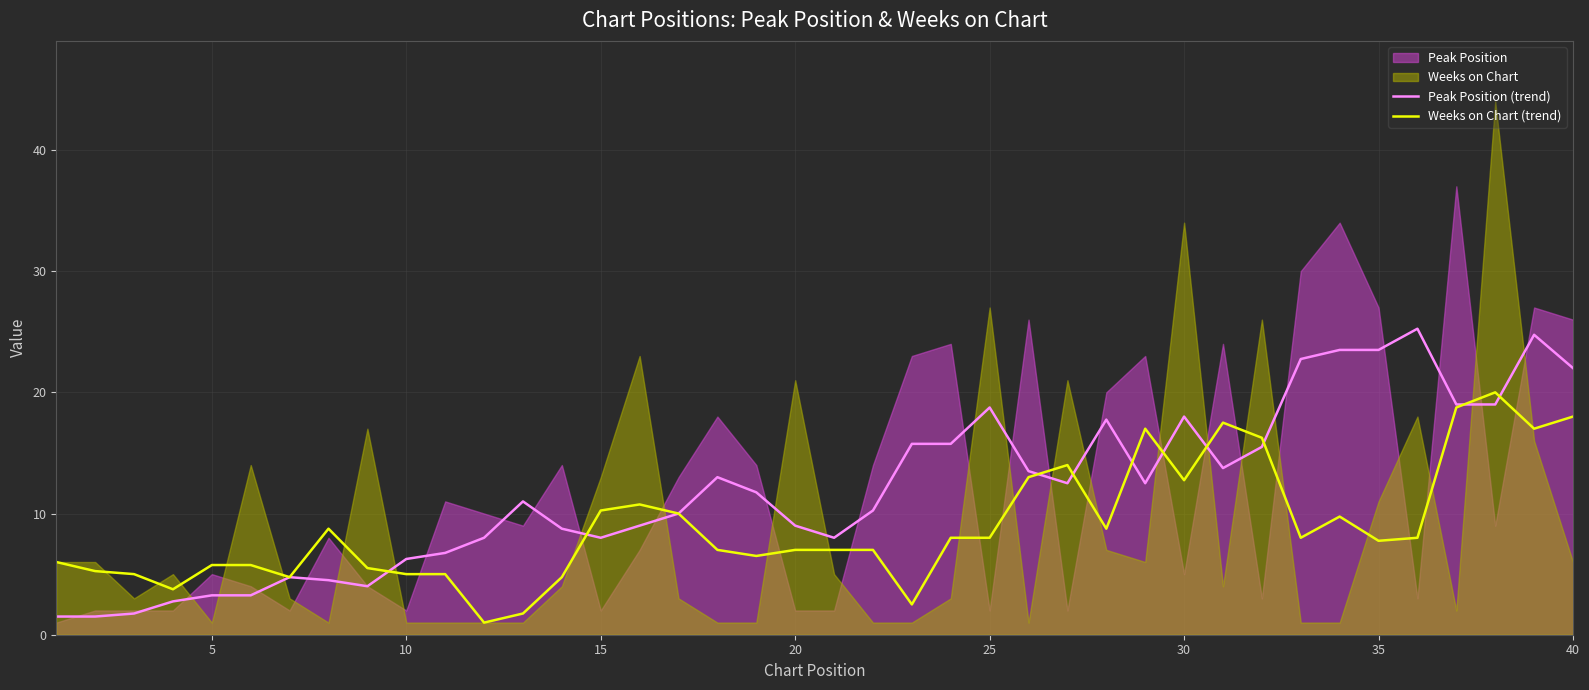

Which series has the largest total across all categories?

Peak Position (trend)